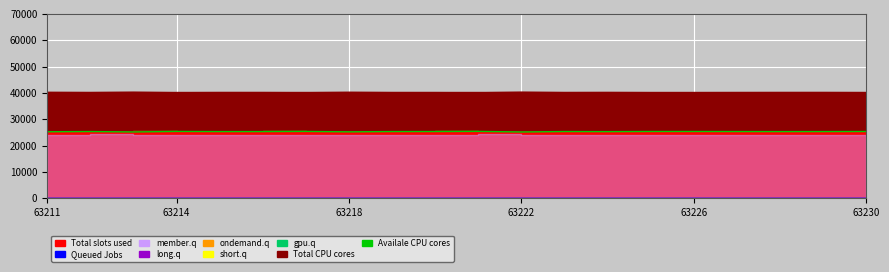

Which series has the widest spread of values?

Total slots used